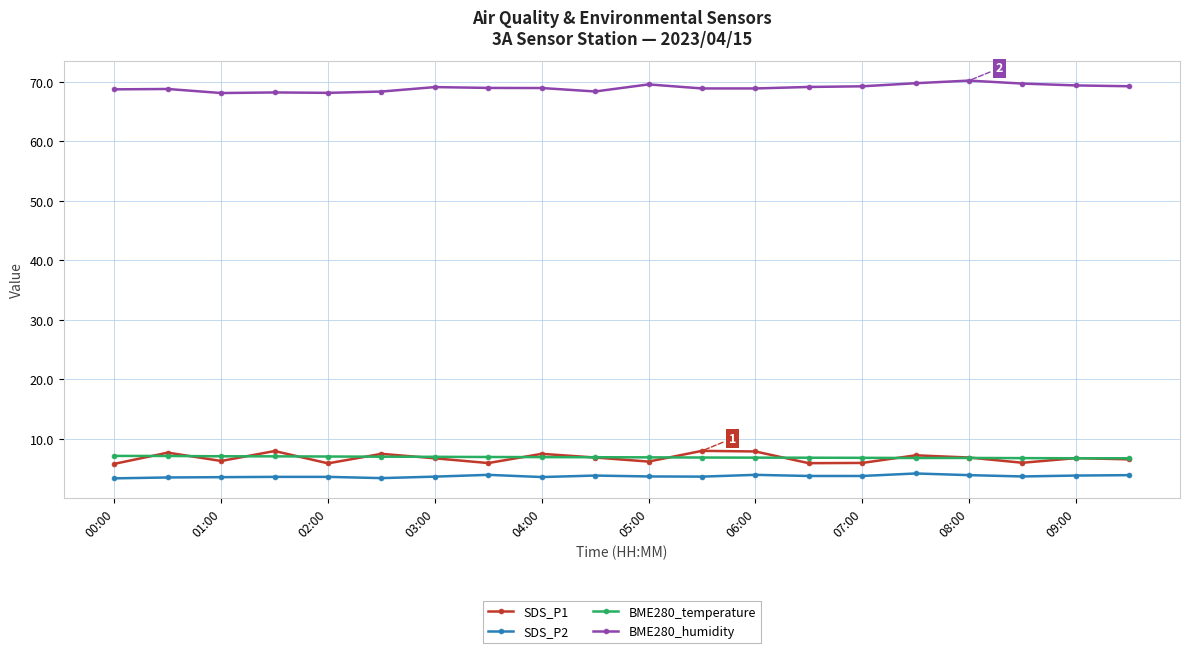

True or false: BME280_temperature and BME280_humidity cross at least once.

False